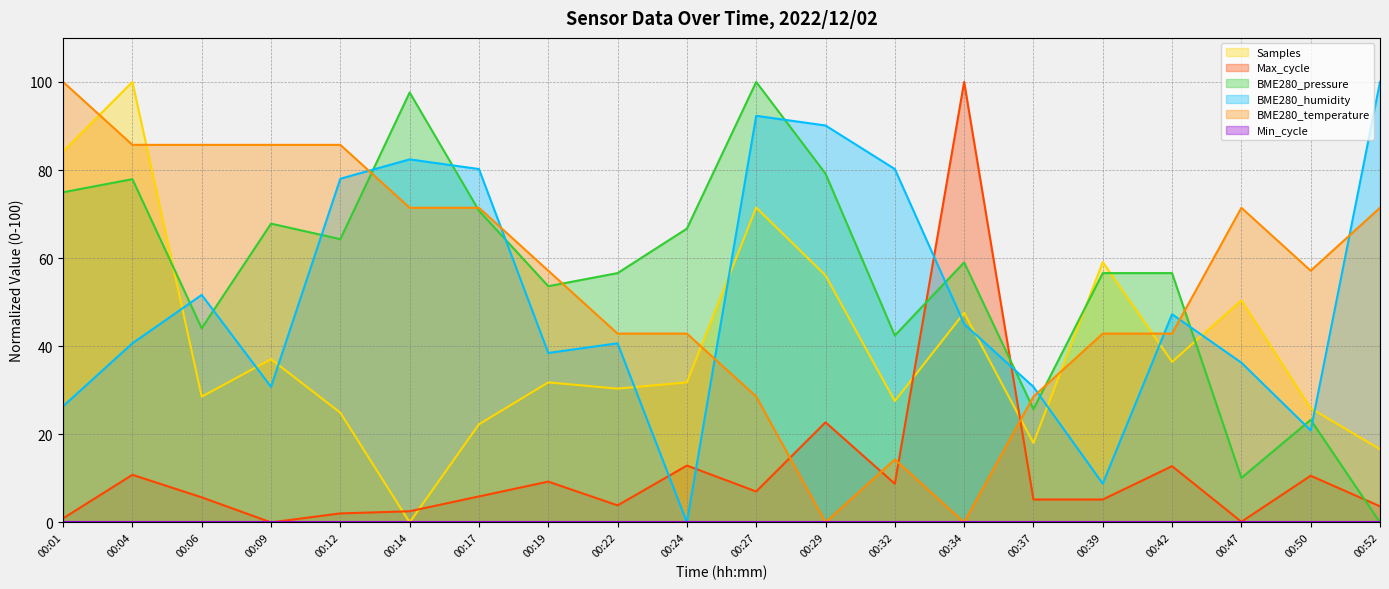

True or false: BME280_pressure and Samples intersect in this chart.

True